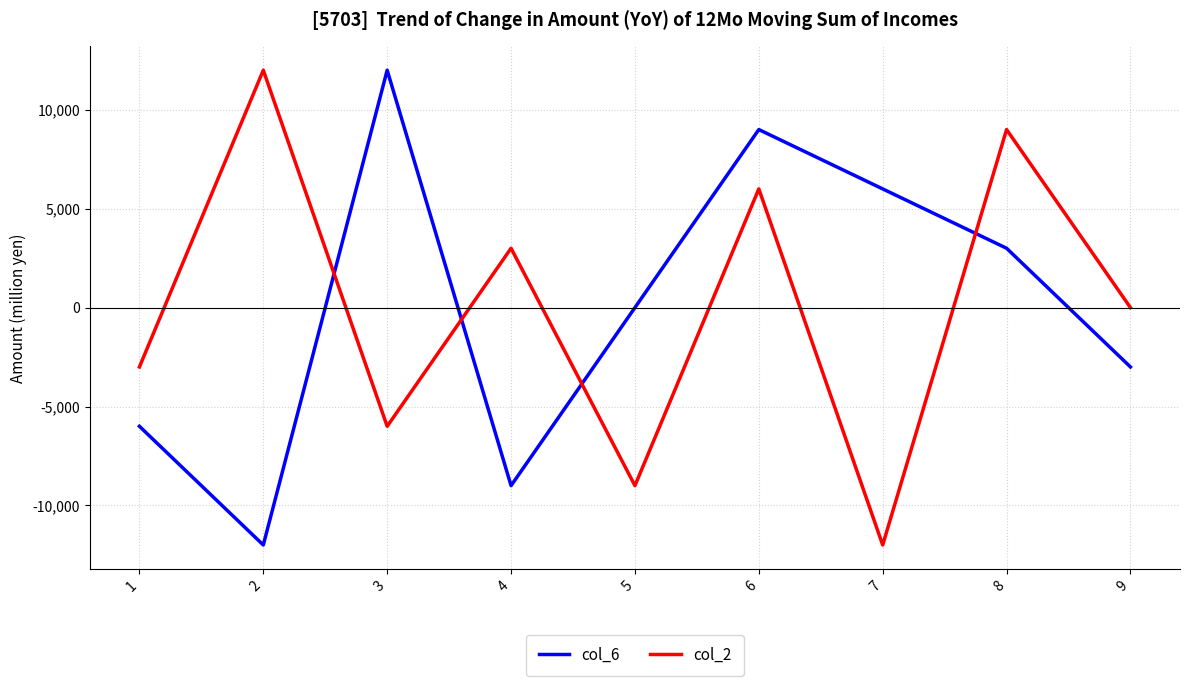

Count the col_6 values in the range -6000 to 6000.

5